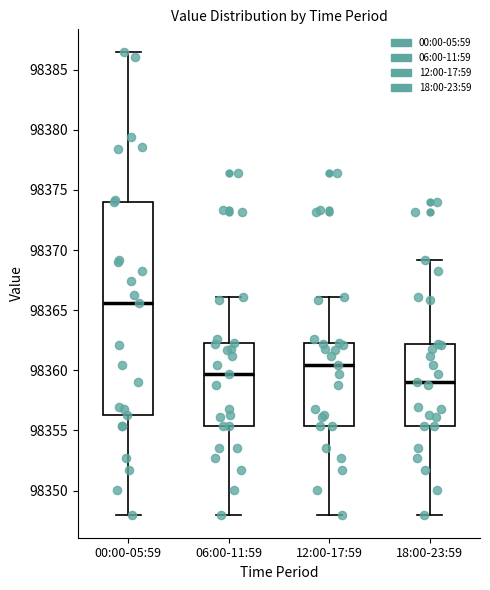

Which box is the tallest, from its lower edge to its upper edge?

00:00-05:59